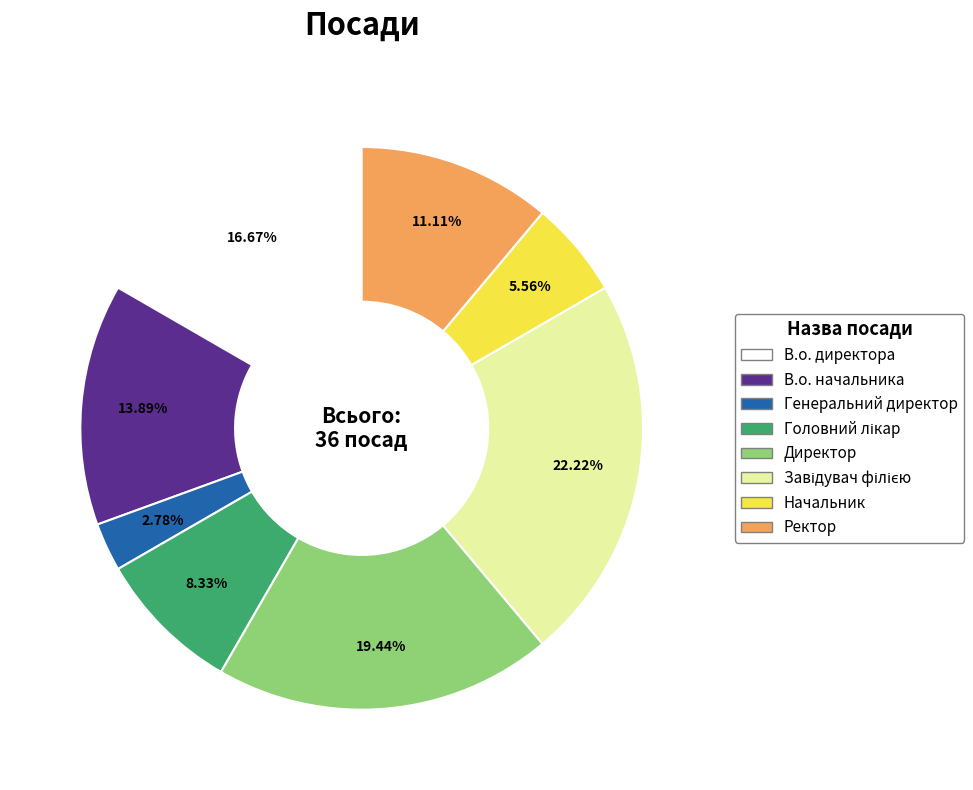

Which category has the smallest portion of the pie?

Генеральний директор